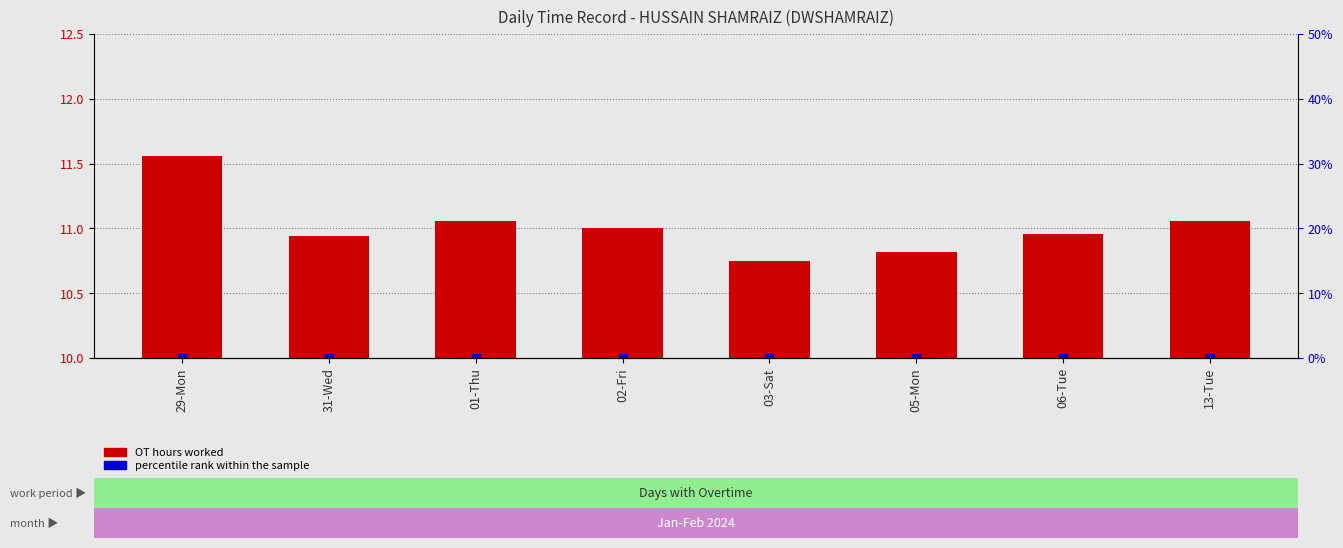

At which label does the data first exceed 1?

29-Mon